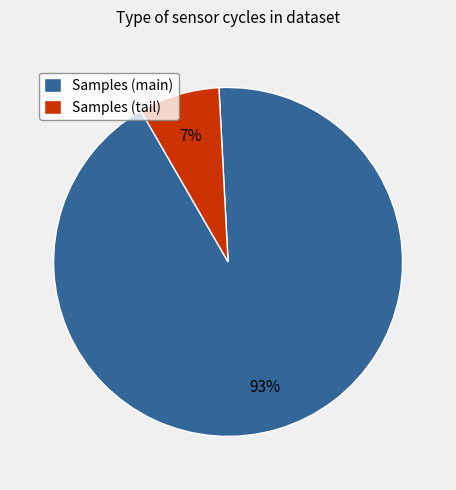

Is there a majority slice in this chart?

Yes